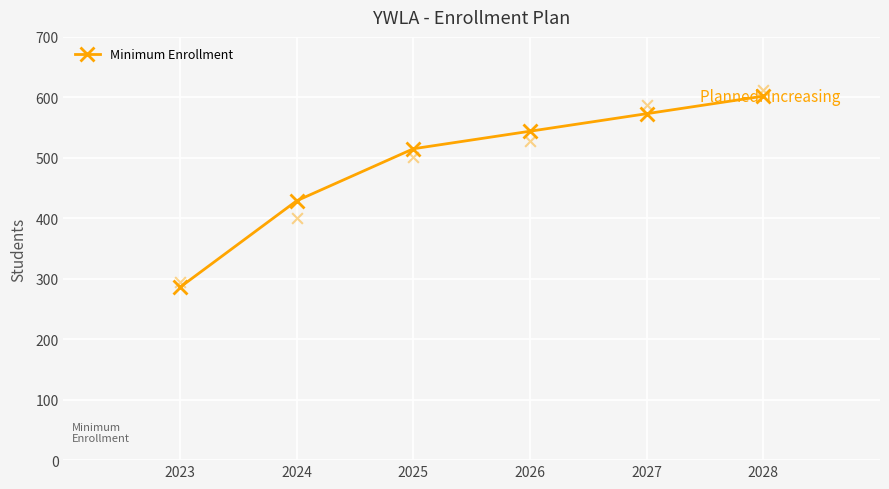

What is the change in value from 2025 to 2027?

+58